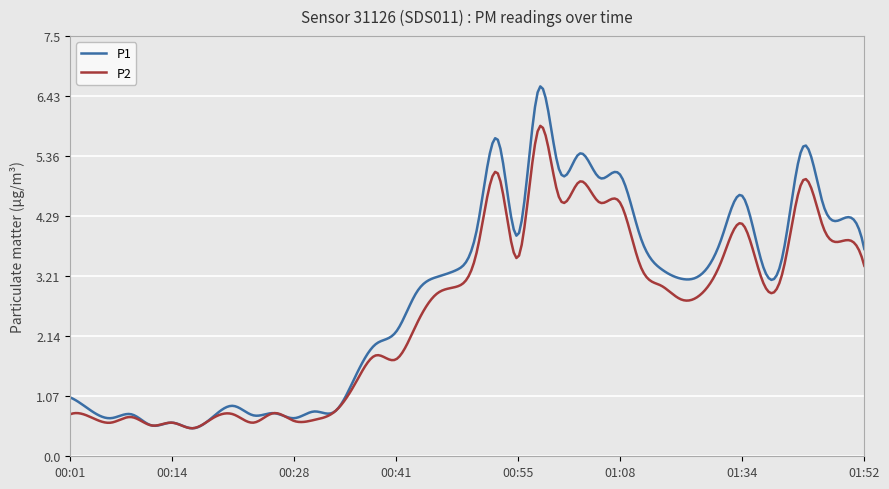

True or false: P1 has more than 1 interior local peaks.

True